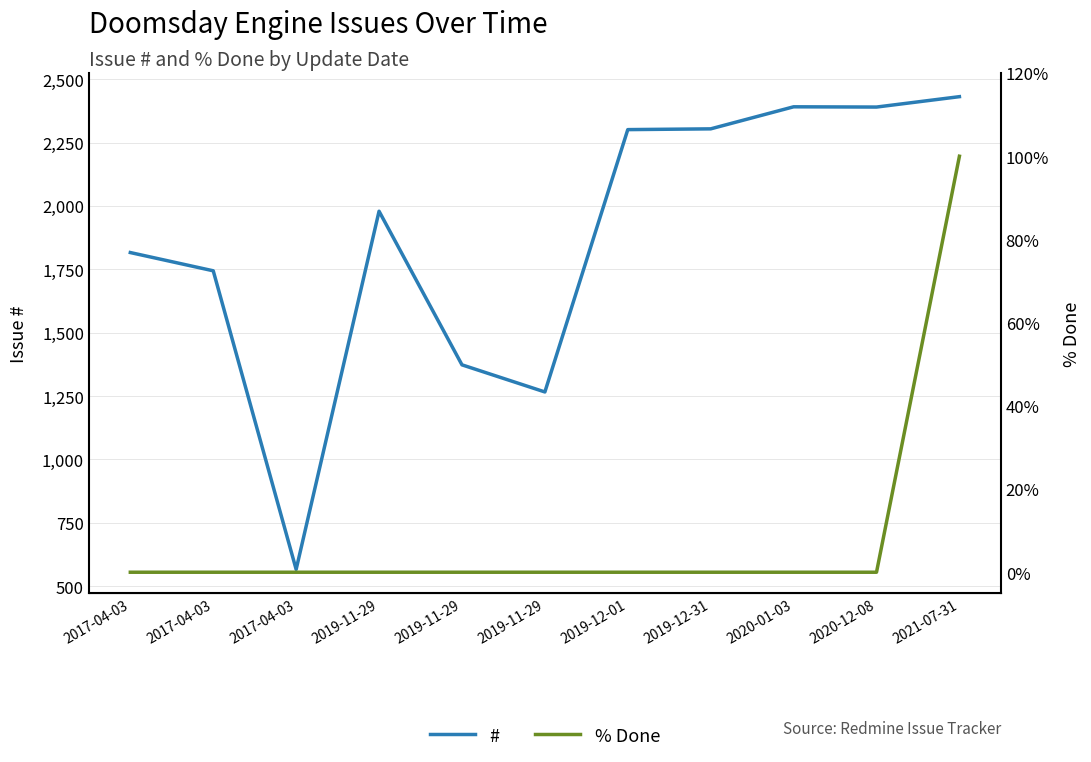

How many data points in # are less than 1979?

5